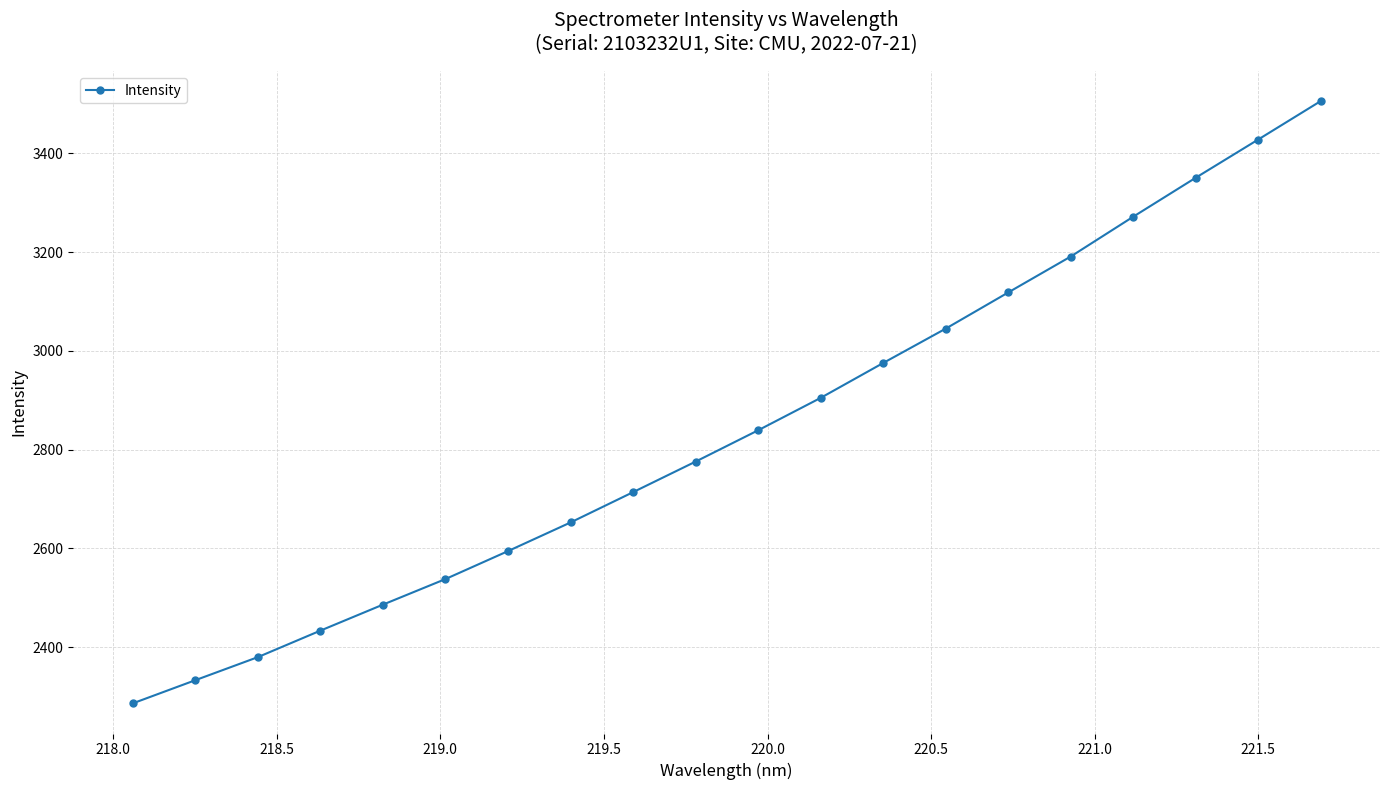

What is the maximum value shown in the chart?

3505.6